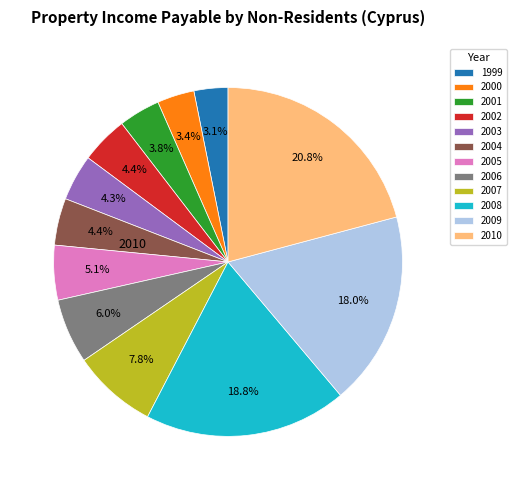

Which has a higher value, 2004 or 2008?

2008